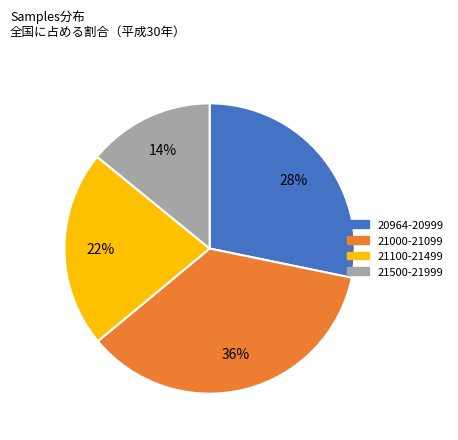

To the nearest percent, what is the difference between the largest and smallest slice percentages?

22%